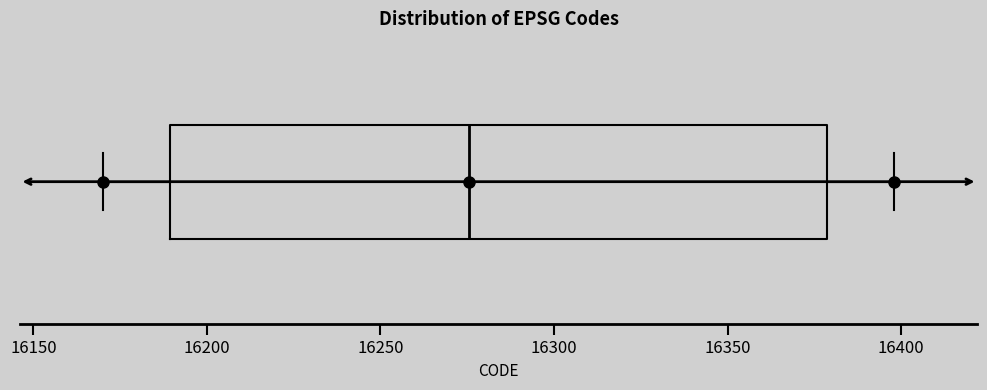

Where is the left edge of the box on the x-axis? The values are not printed on the chart, so give them approximately, as read against the axis.

16190